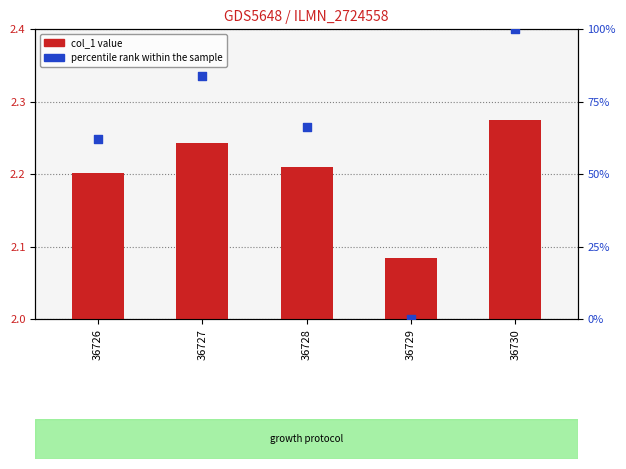

What are all the series names shown in the legend?

col_1, percentile rank within the sample